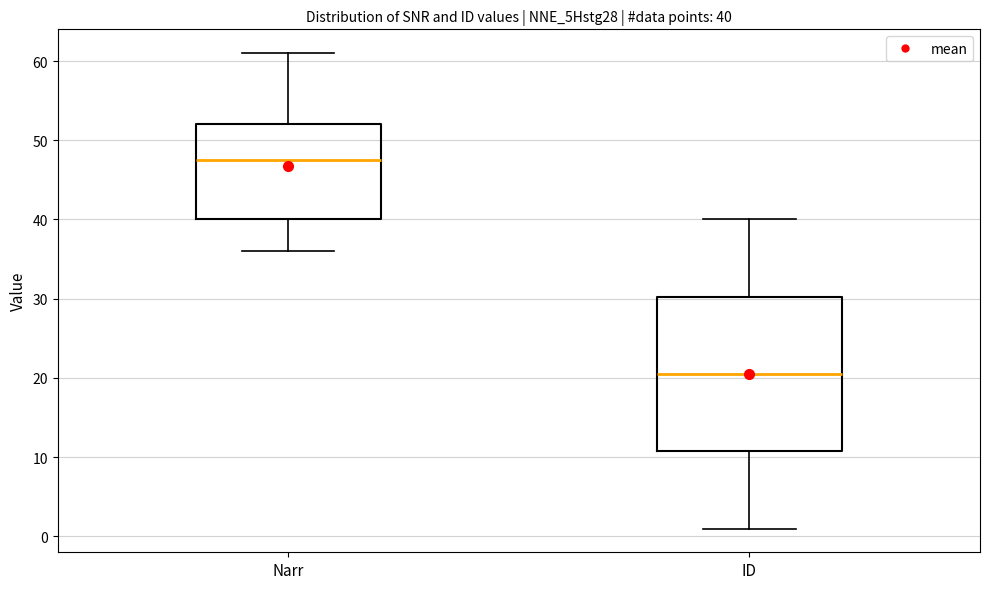

Which box has the highest median line?

Narr